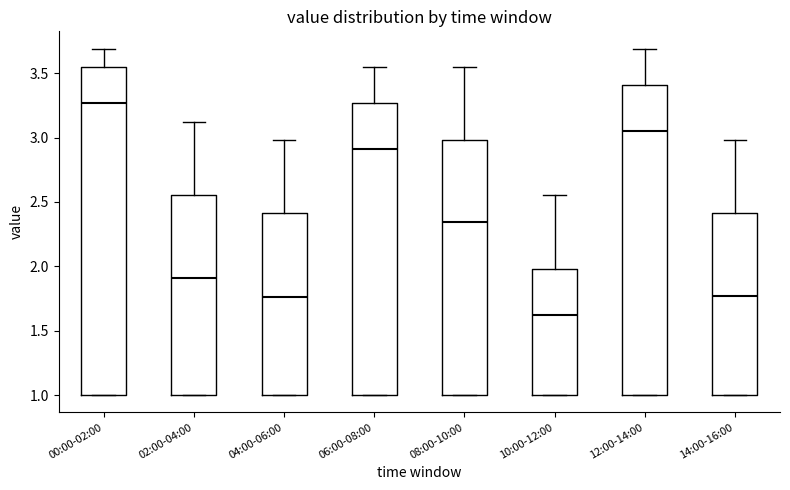

Reading left to right, read every box against the y-axis: the position of its median line, the range the box covers, and the ends of its whiskers. The values are not printed on the chart, so give them approximately, as read against the axis.

00:00-02:00: median 3.25, box 1.00 to 3.55, whiskers 1.00 to 3.70
02:00-04:00: median 1.90, box 1.00 to 2.55, whiskers 1.00 to 3.10
04:00-06:00: median 1.75, box 1.00 to 2.40, whiskers 1.00 to 3.00
06:00-08:00: median 2.90, box 1.00 to 3.25, whiskers 1.00 to 3.55
08:00-10:00: median 2.35, box 1.00 to 3.00, whiskers 1.00 to 3.55
10:00-12:00: median 1.60, box 1.00 to 2.00, whiskers 1.00 to 2.55
12:00-14:00: median 3.05, box 1.00 to 3.40, whiskers 1.00 to 3.70
14:00-16:00: median 1.75, box 1.00 to 2.40, whiskers 1.00 to 3.00